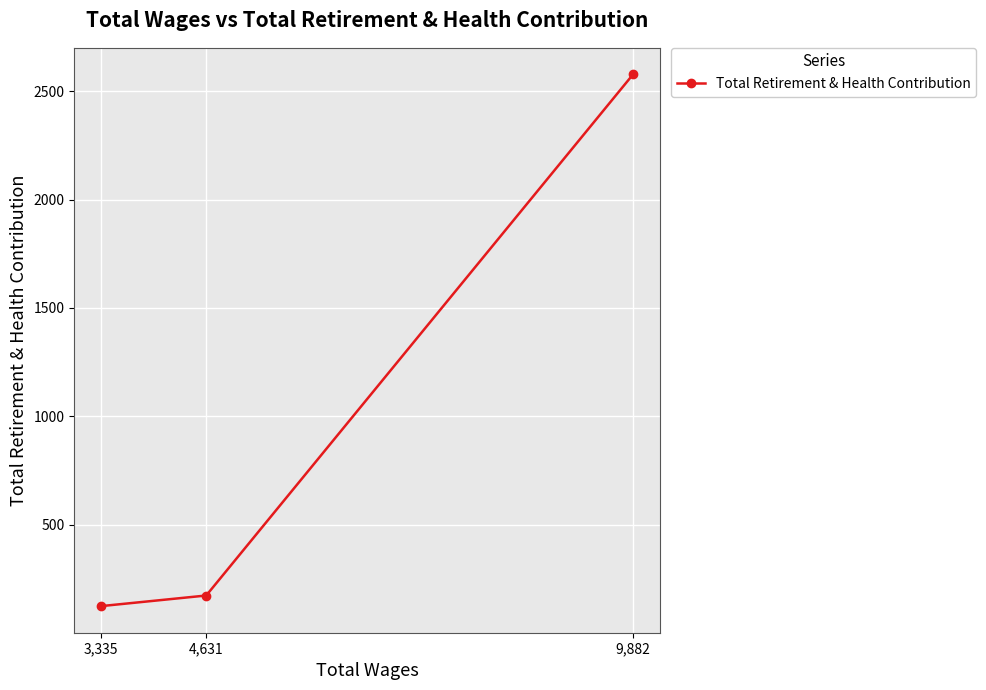

What is the label of the 1st point from the left?

3,335